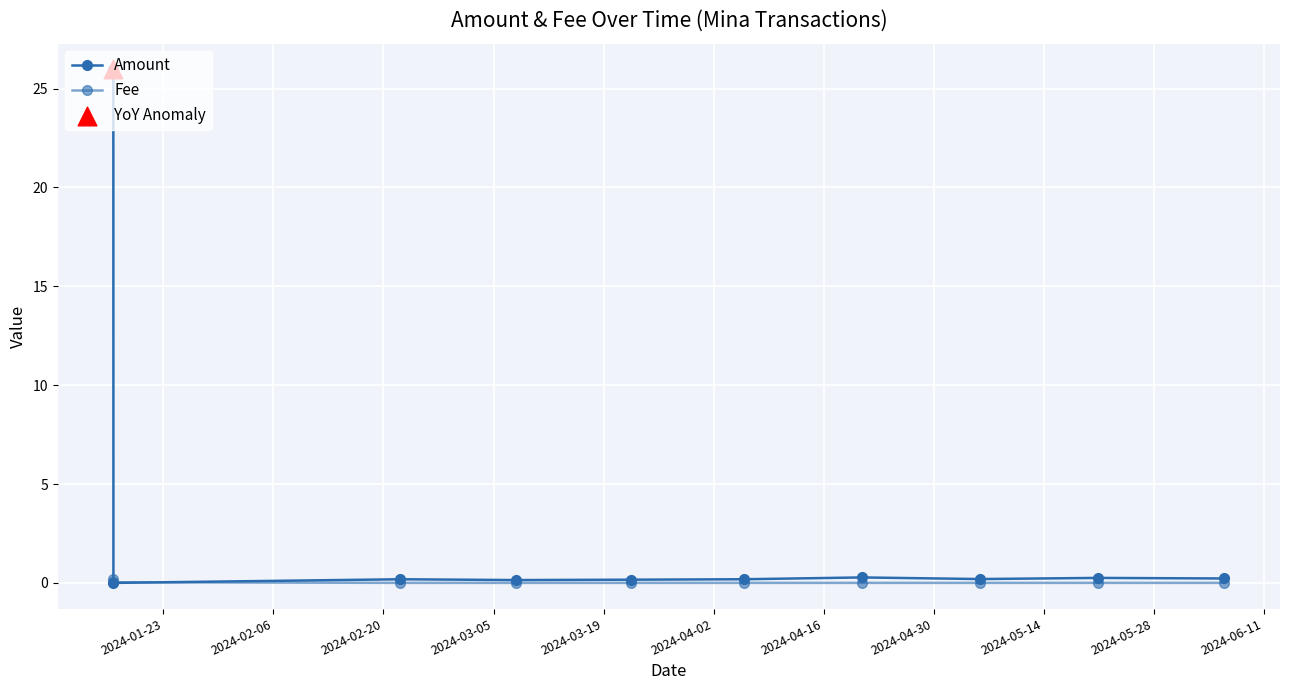

At which category is the sum across all series the highest?

2024-01-23